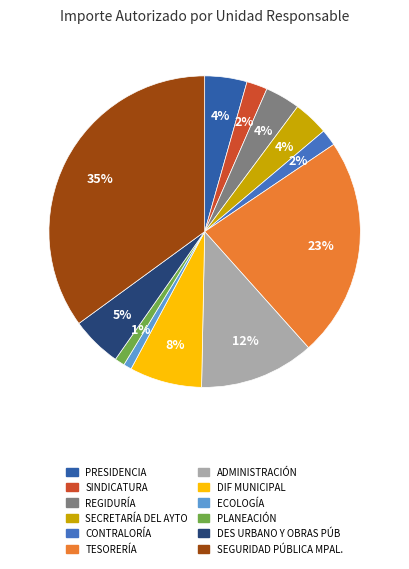

Is there any slice that represents more than half of the pie?

No